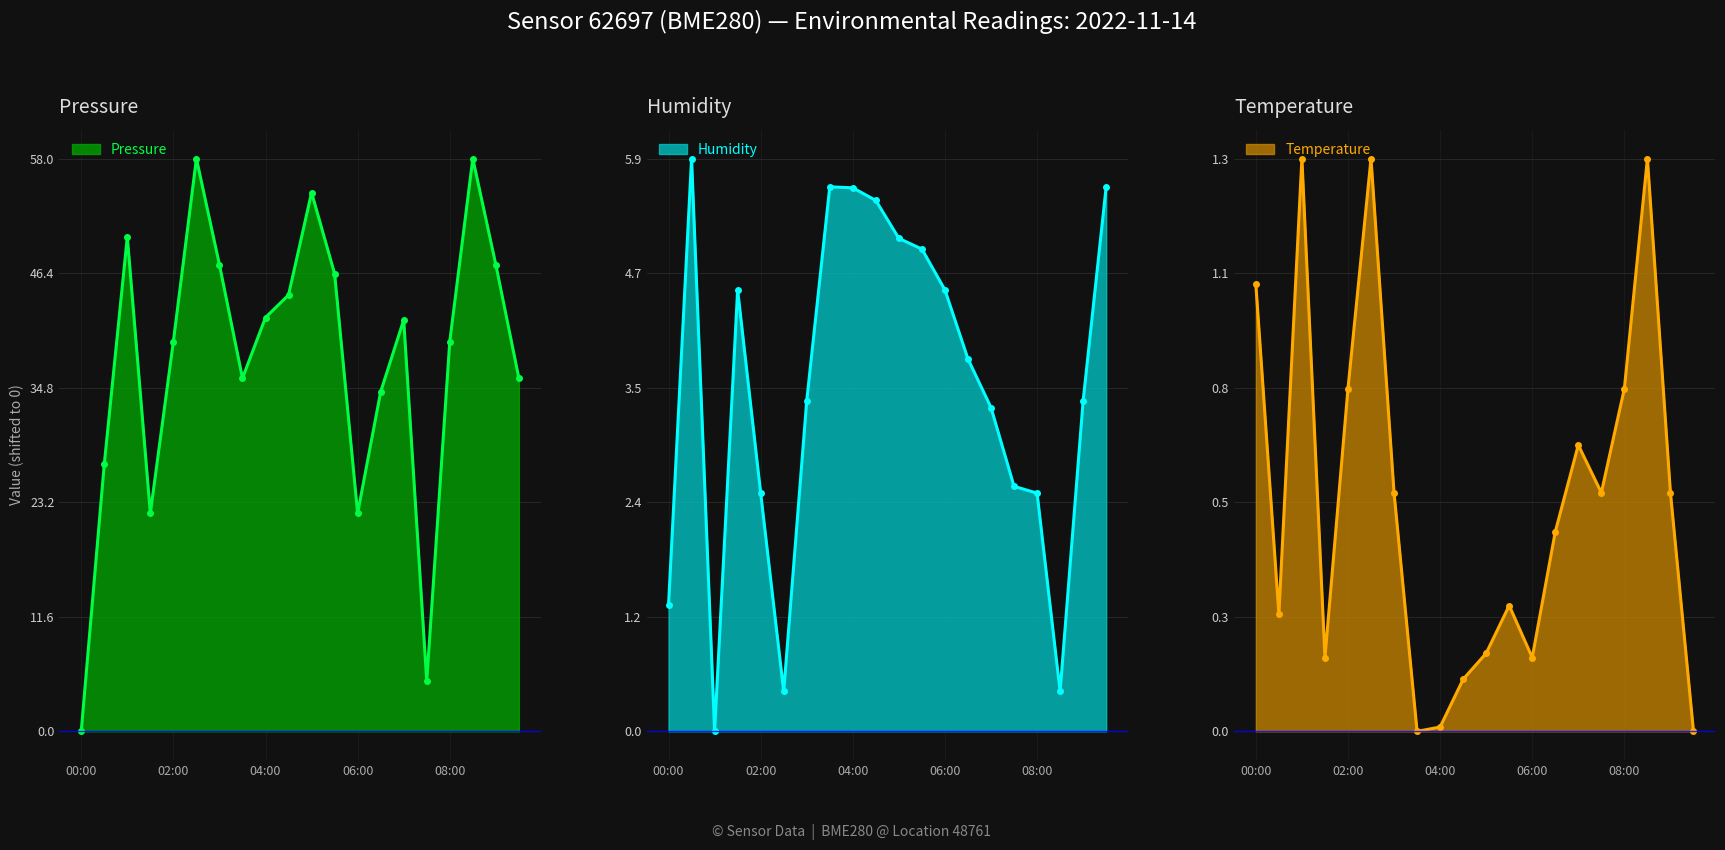

Which has a higher value, 01:30 or 00:30?

00:30